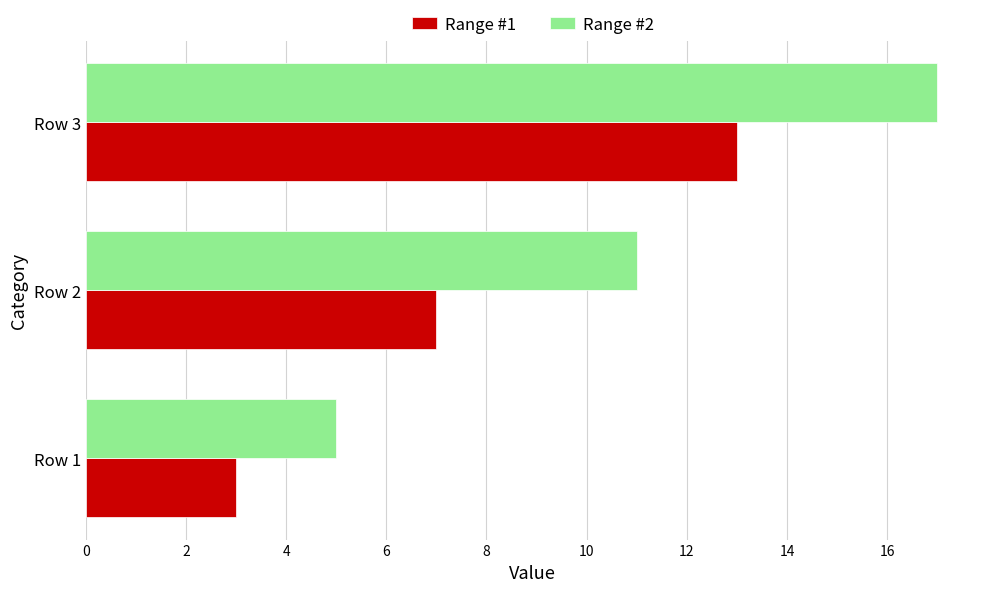

How many values in the Range #1 series are below 7?

1